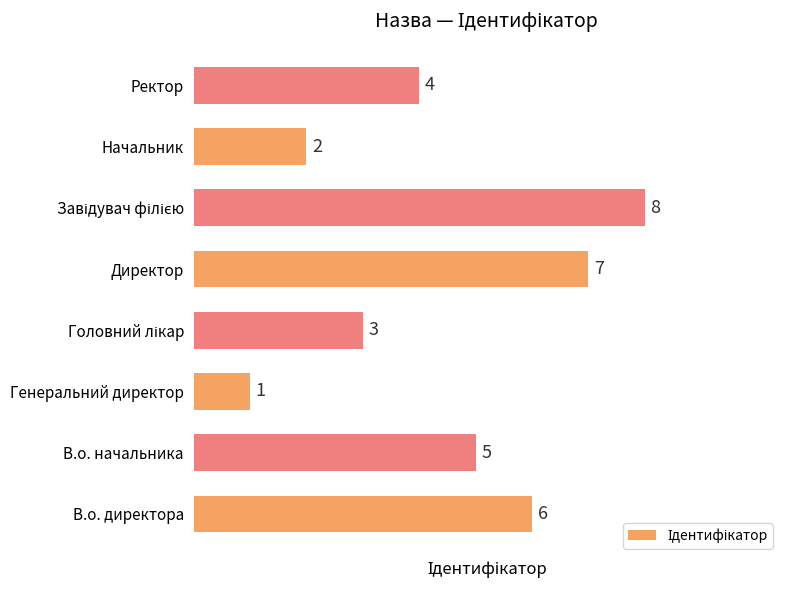

True or false: the data shows 2 at Директор.

False